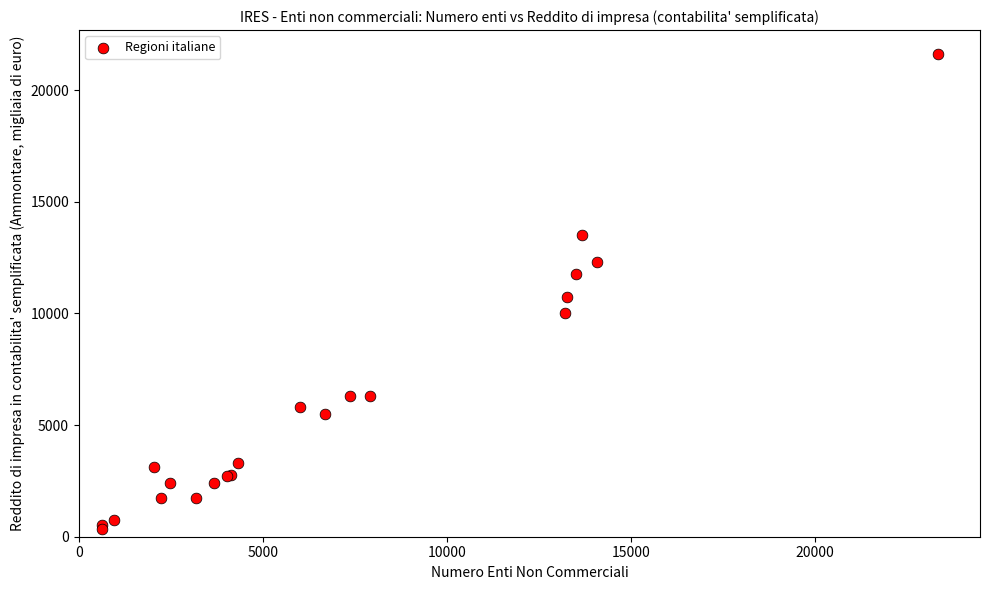

What Y value in the scatter plot is closest to 10992?

10737